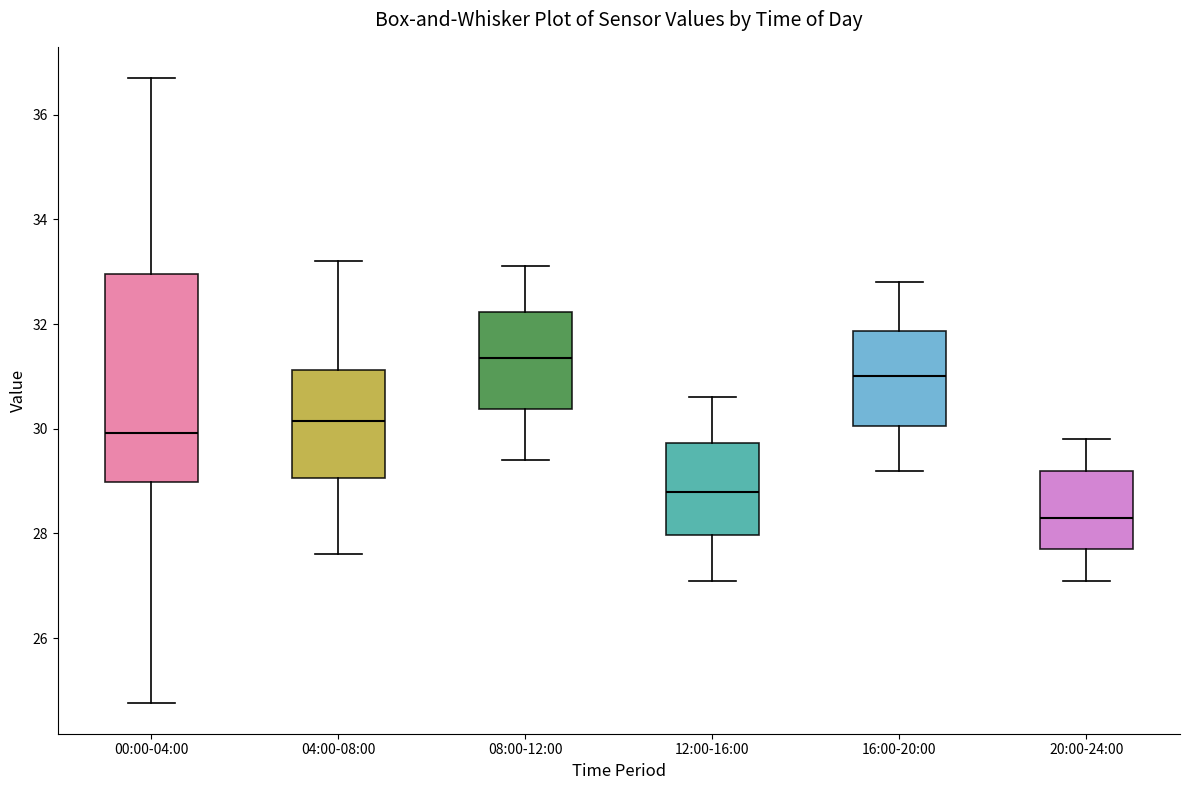

Which box is the tallest, from its lower edge to its upper edge?

00:00-04:00